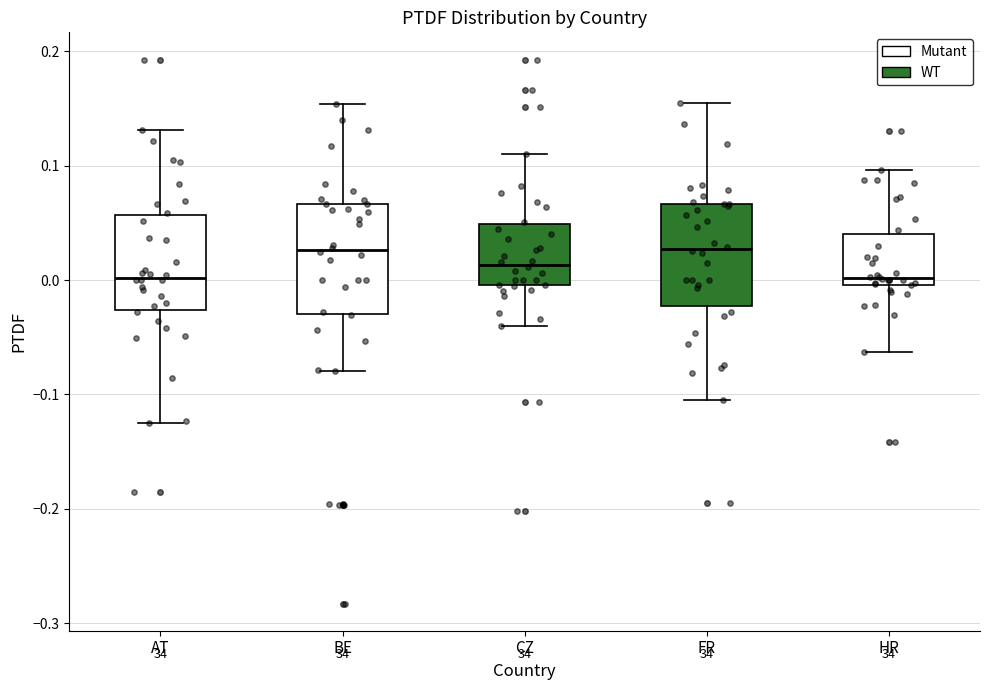

Reading left to right, read every box against the y-axis: the position of its median line, the range the box covers, and the ends of its whiskers. The values are not printed on the chart, so give them approximately, as read against the axis.

AT: median 0.00, box -0.03 to 0.06, whiskers -0.12 to 0.13
BE: median 0.03, box -0.03 to 0.07, whiskers -0.08 to 0.15
CZ: median 0.01, box 0.00 to 0.05, whiskers -0.04 to 0.11
FR: median 0.03, box -0.02 to 0.07, whiskers -0.10 to 0.15
HR: median 0.00 (just above the box's lower edge), box 0.00 to 0.04, whiskers -0.06 to 0.10